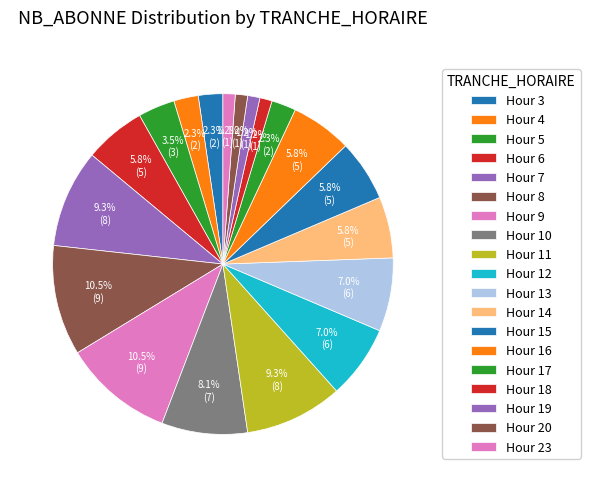

How many segments does this pie chart have?

19